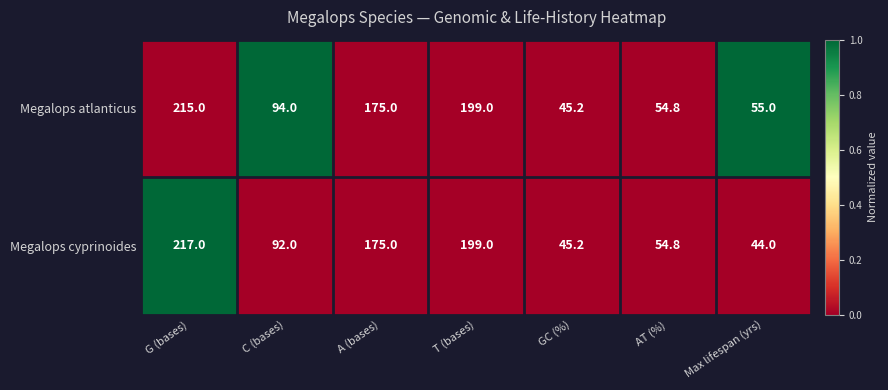

What is the total value across all series at GC (%)?

90.4